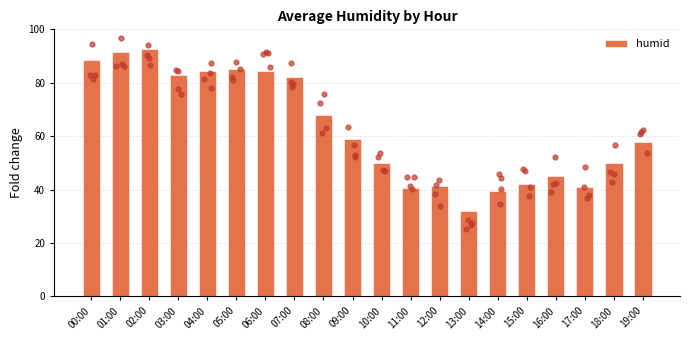

What is the change in value from 04:00 to 10:00?

-34.5